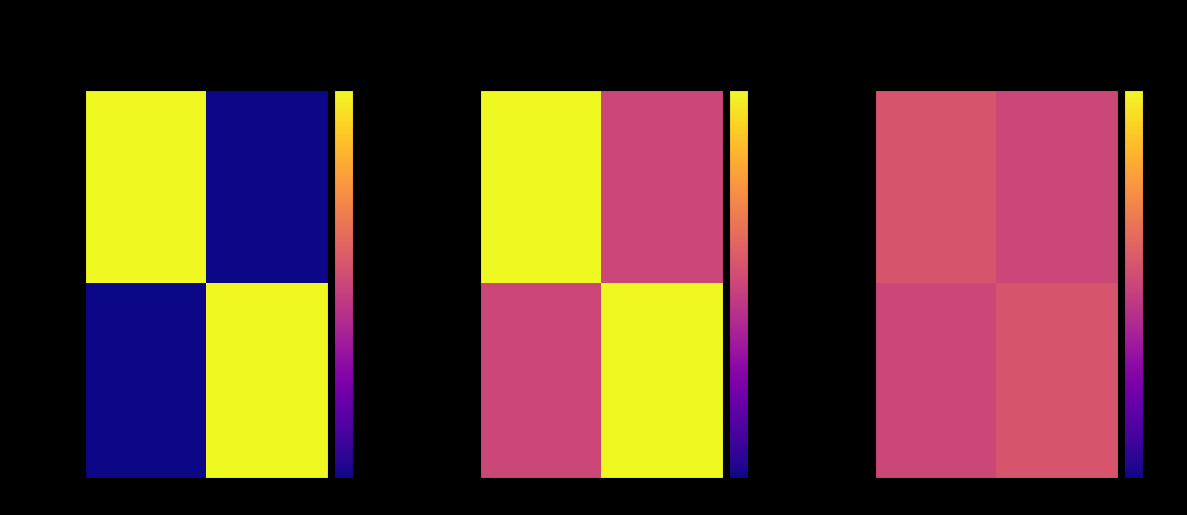

List the labels in order of Familiar as … value, largest first.

16603, 16589